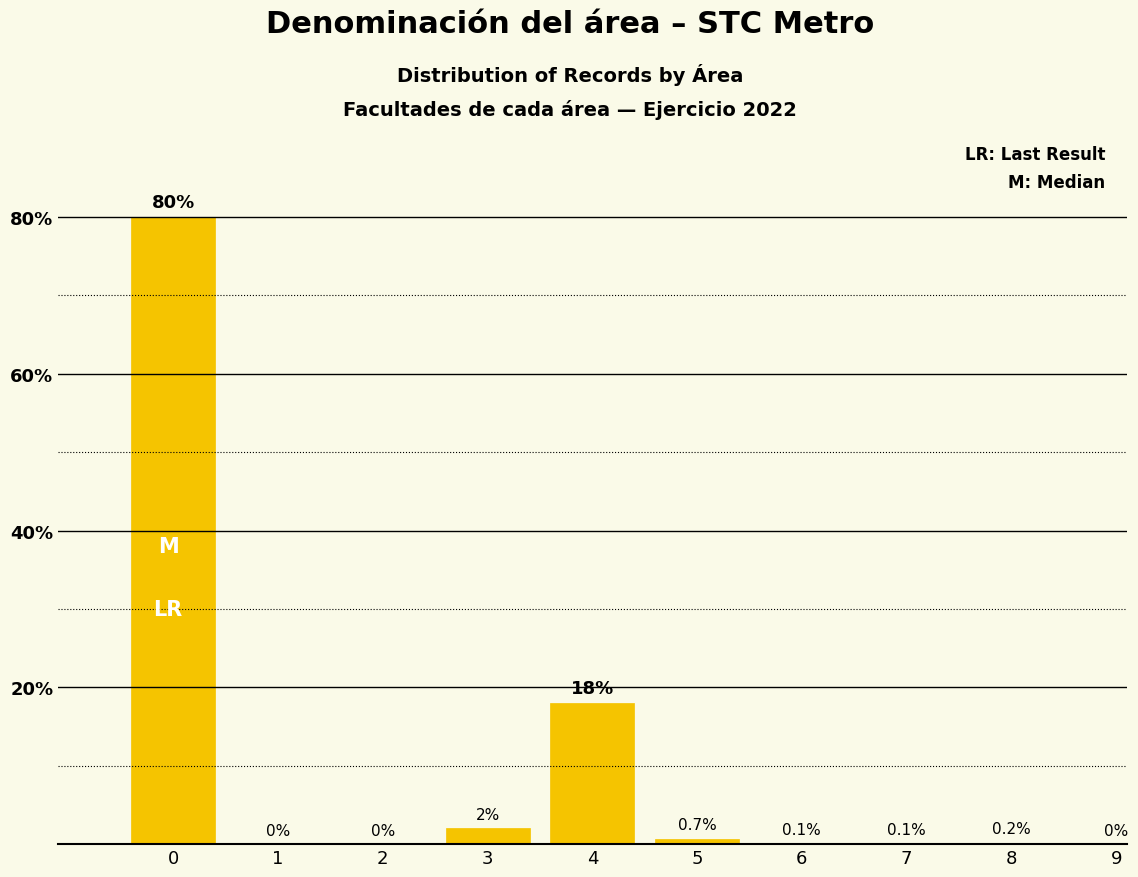

Reading right to left, what are all the values shown in this chart?

9=0.0	8=0.2	7=0.1	6=0.1	5=0.7	4=18.0	3=2.0	2=0.0	1=0.0	0=80.0